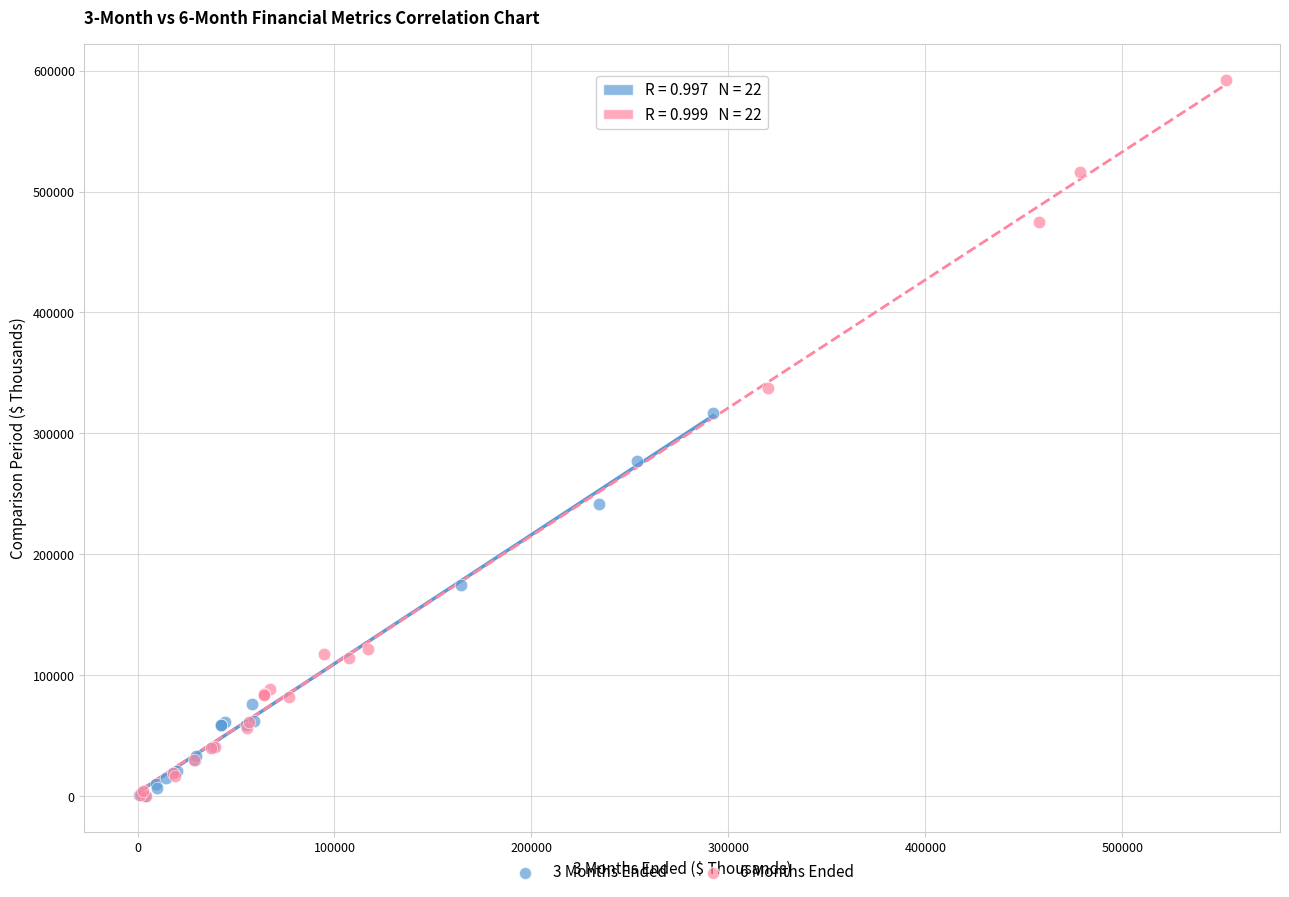

What are all the series names shown in the legend?

3 Months Ended, 6 Months Ended